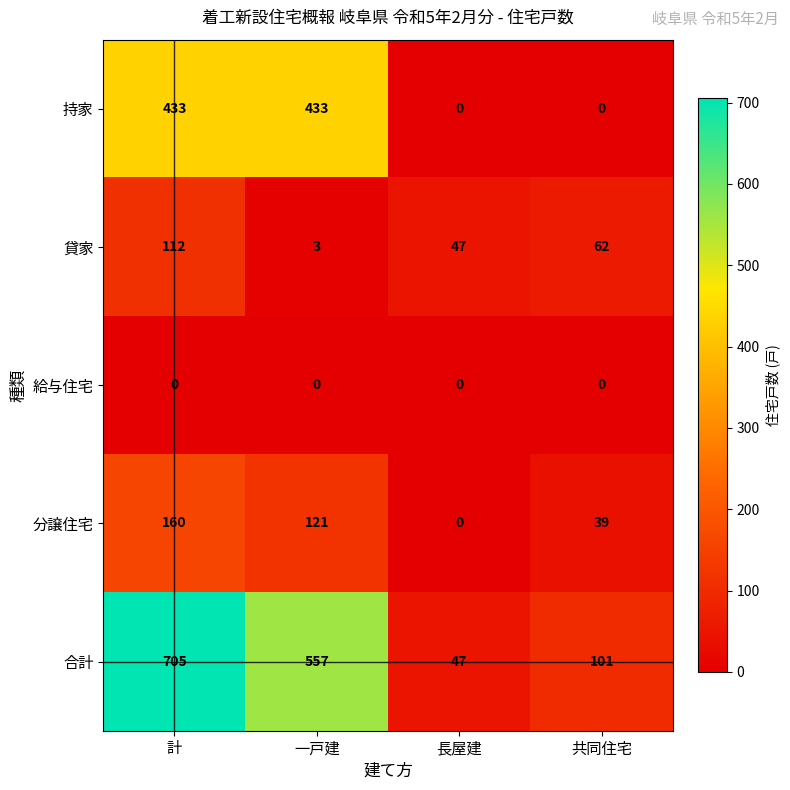

How many categories are shown in the chart?

4